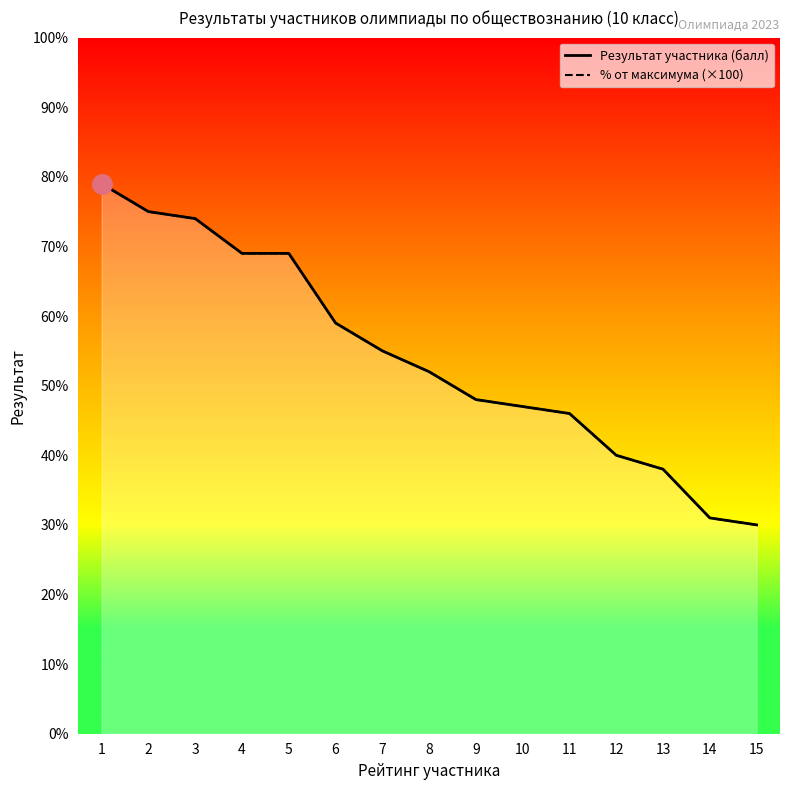

True or false: % от максимума (×100) has more than 0 points higher than both neighbors.

False